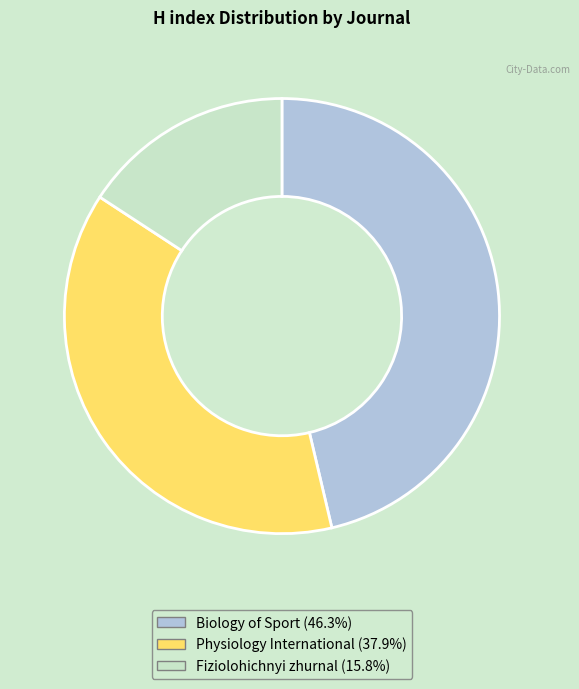

Which slice is the largest?

Biology of Sport